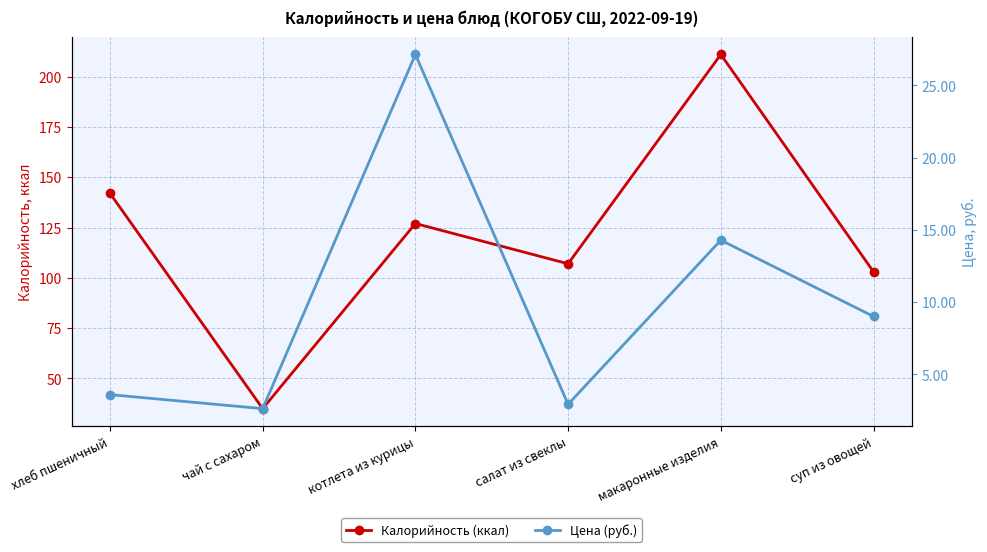

Is the value of Цена (руб.) at котлета из курицы greater than the value of Калорийность (ккал) at суп из овощей?

No